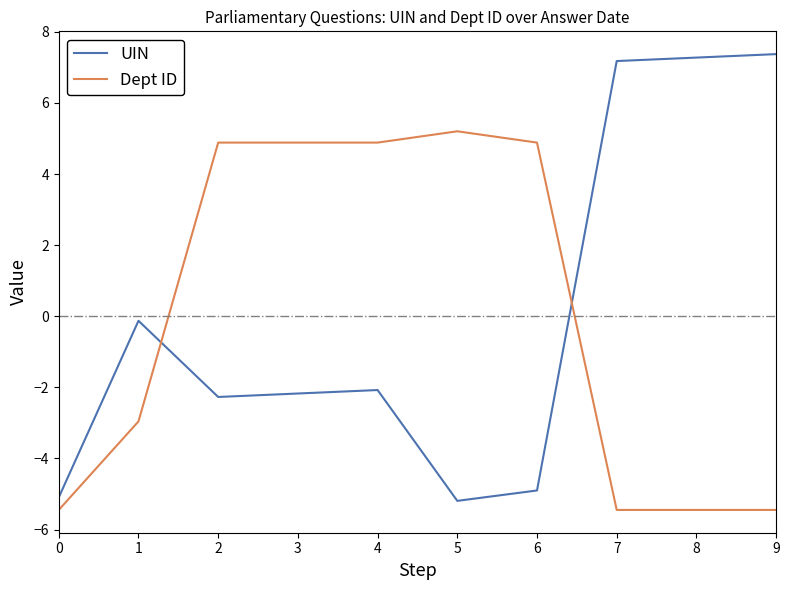

What is the highest value of the Dept ID series?

5.2